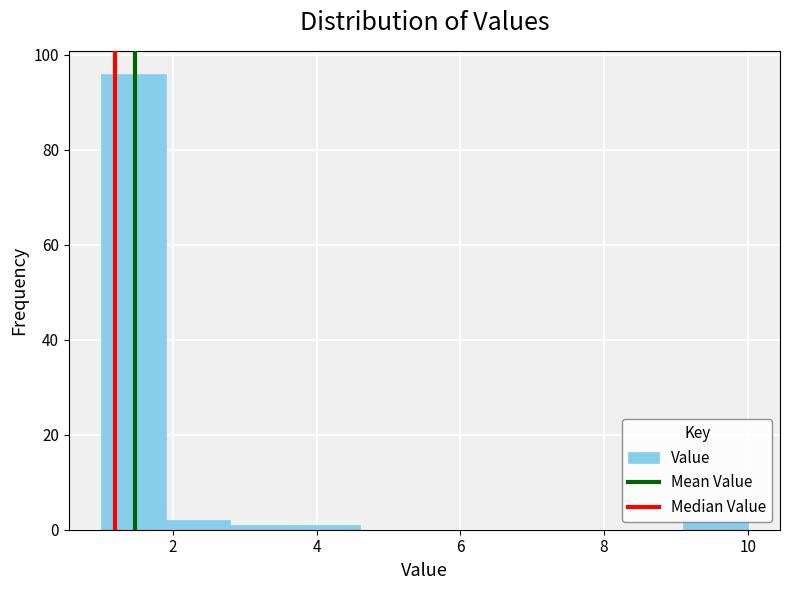

Reading left to right, list every bar in this chart as the range it spans on the x-axis followed by its height. Neither the bar edges nor the heights are printed on the chart, so give them approximately, as read against the axes.

1.0 to 1.9: 96
1.9 to 2.8: 2
2.8 to 3.7: under 2
3.7 to 4.6: under 2
4.6 to 5.5: 0
5.5 to 6.4: 0
6.4 to 7.3: 0
7.3 to 8.2: 0
8.2 to 9.1: 0
9.1 to 10.0: 2